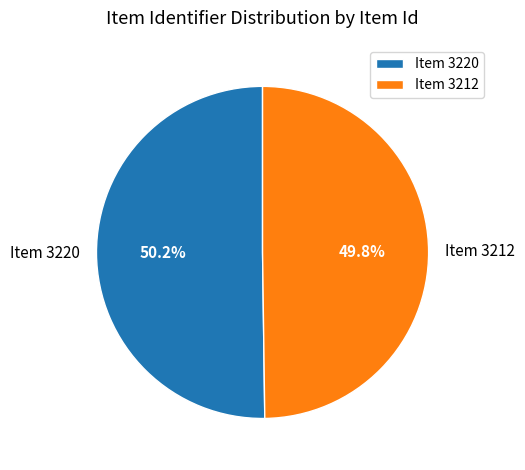

The Item 3212 slice represents 59% of the pie. True or false?

False